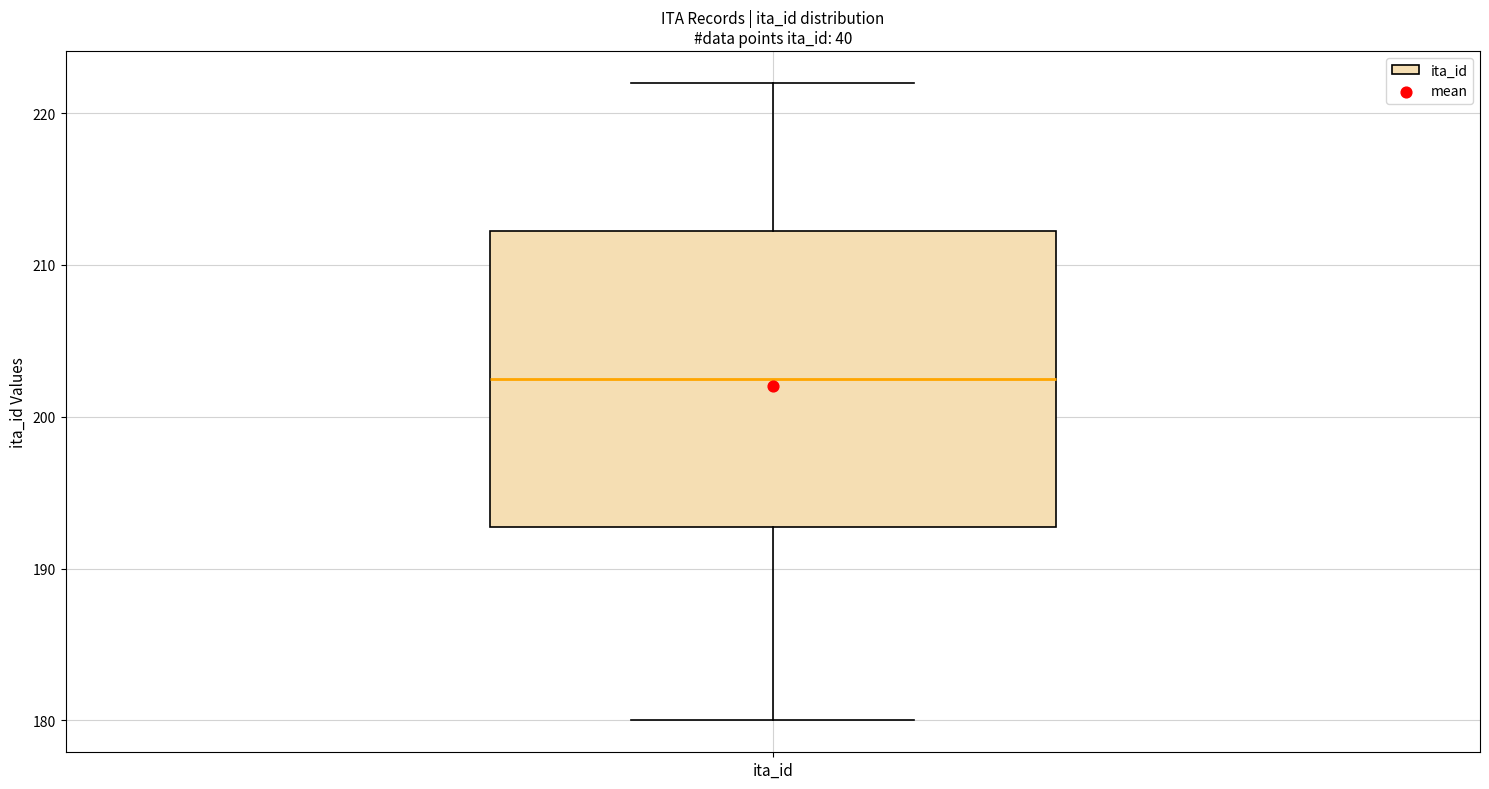

Where does the lower whisker of the box for ita_id end on the y-axis? The values are not printed on the chart, so give them approximately, as read against the axis.

180